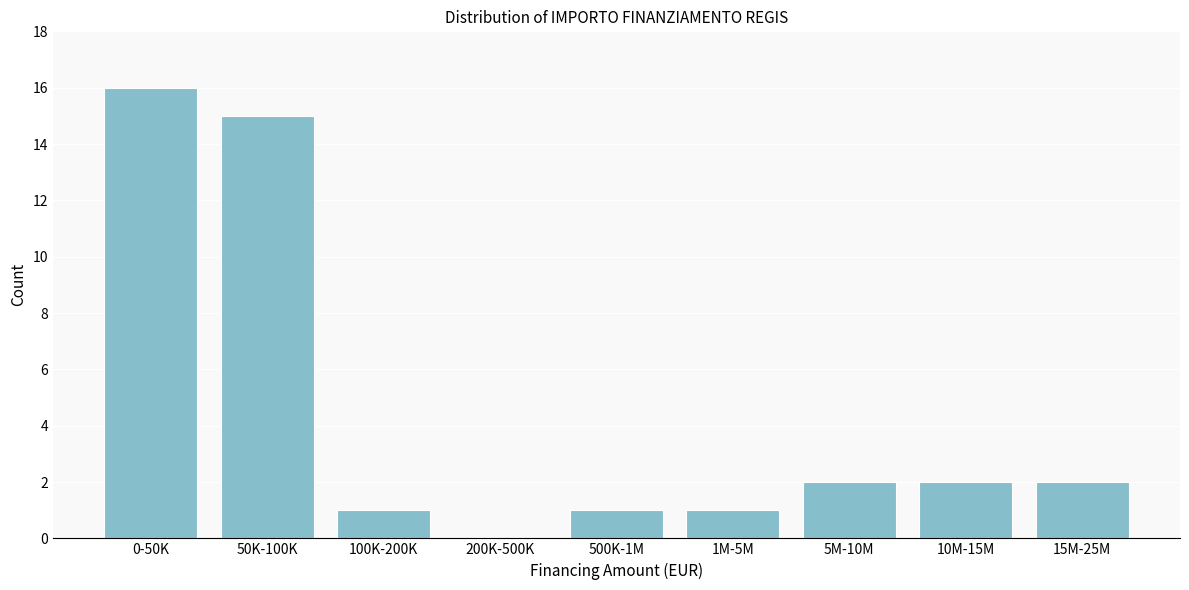

Reading left to right, what are all the values shown in this chart?

0-50K=16	50K-100K=15	100K-200K=1	200K-500K=0	500K-1M=1	1M-5M=1	5M-10M=2	10M-15M=2	15M-25M=2